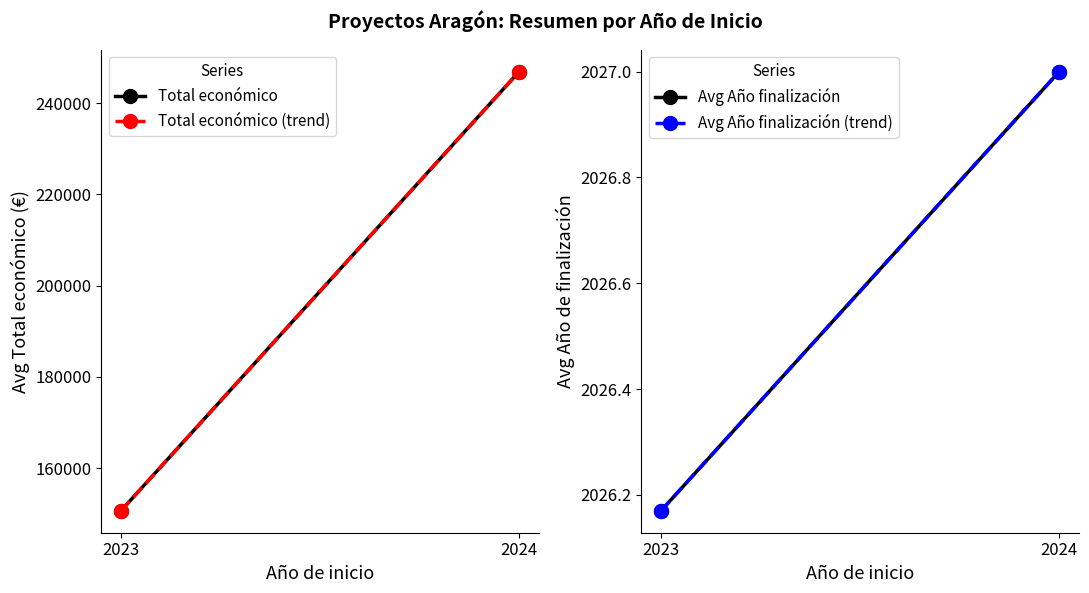

Is this an area chart (filled region under the line)?

No